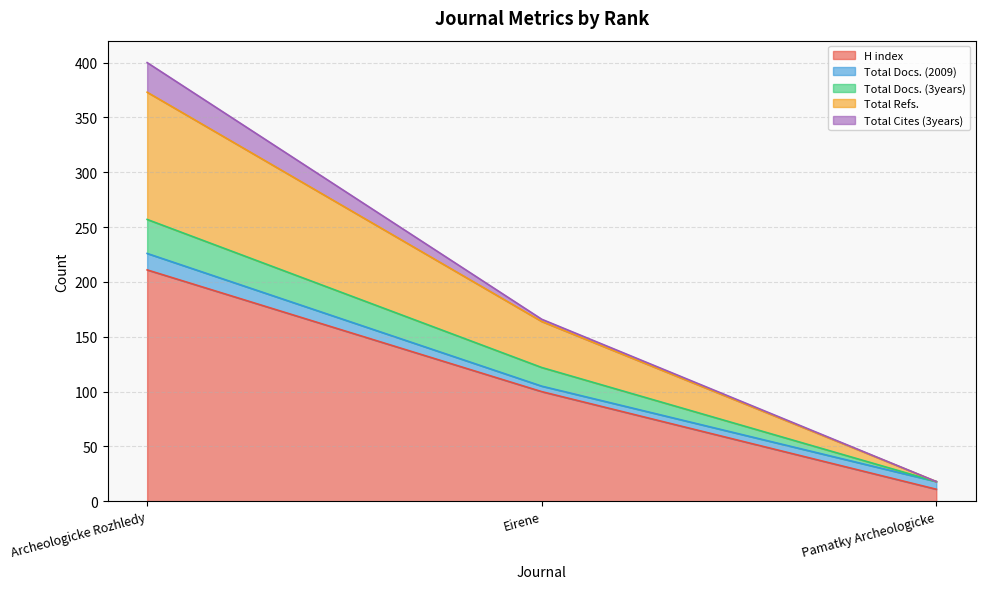

How many lines are shown in the chart?

5